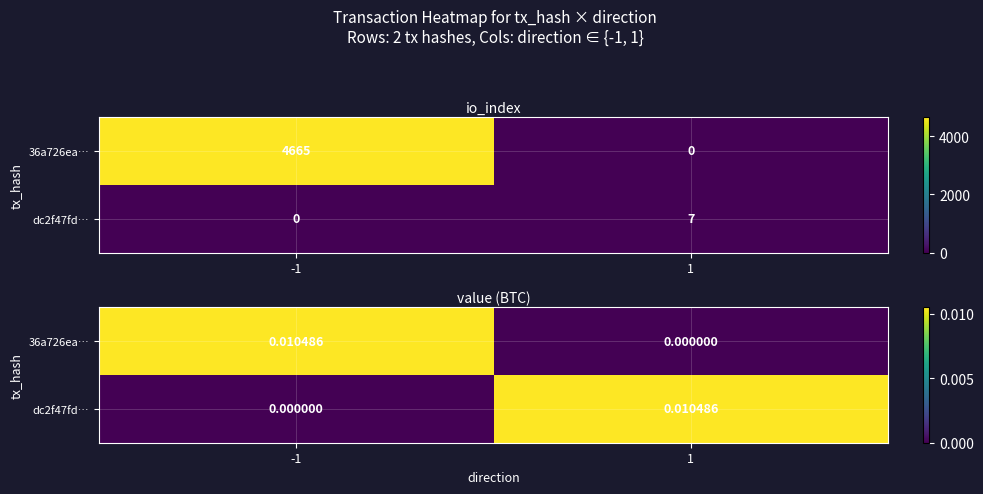

List the series in order of their peak value, lowest first.

36a726ea…, dc2f47fd…